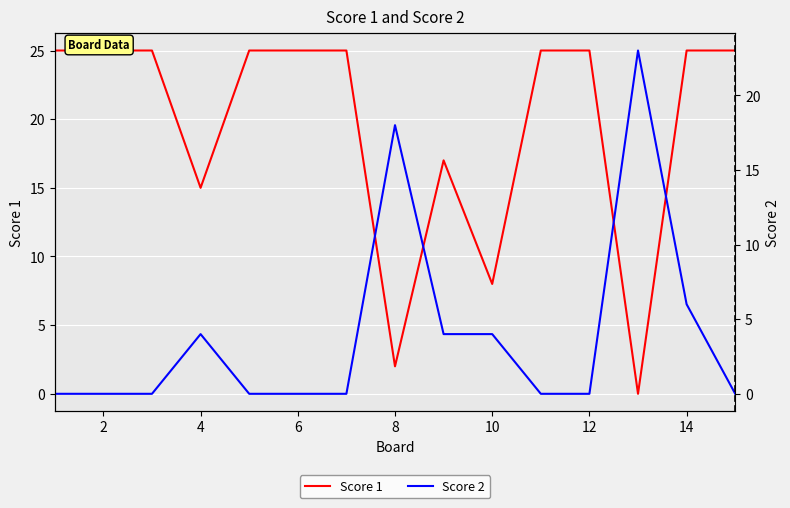

What is the average value of the Score 2 series?

4